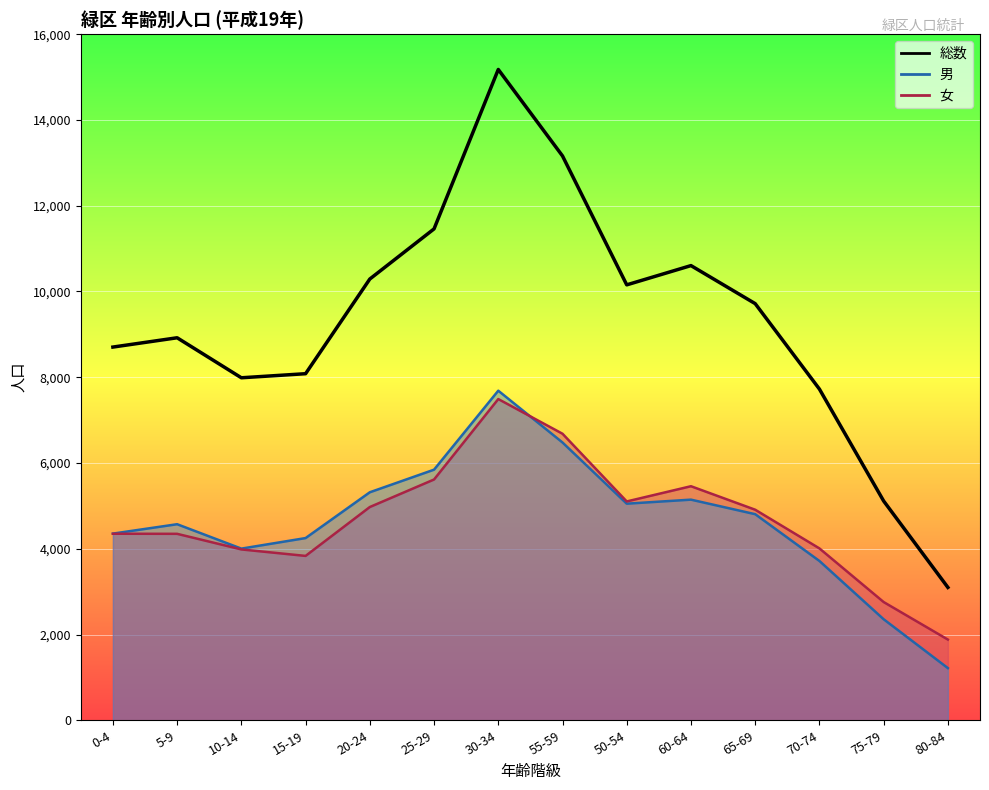

The 総数 series shows 8703 at 0-4. True or false?

True